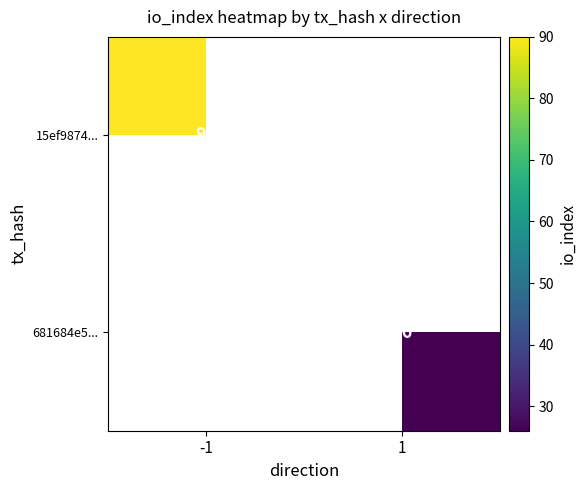

Count the number of categories in the chart.

2